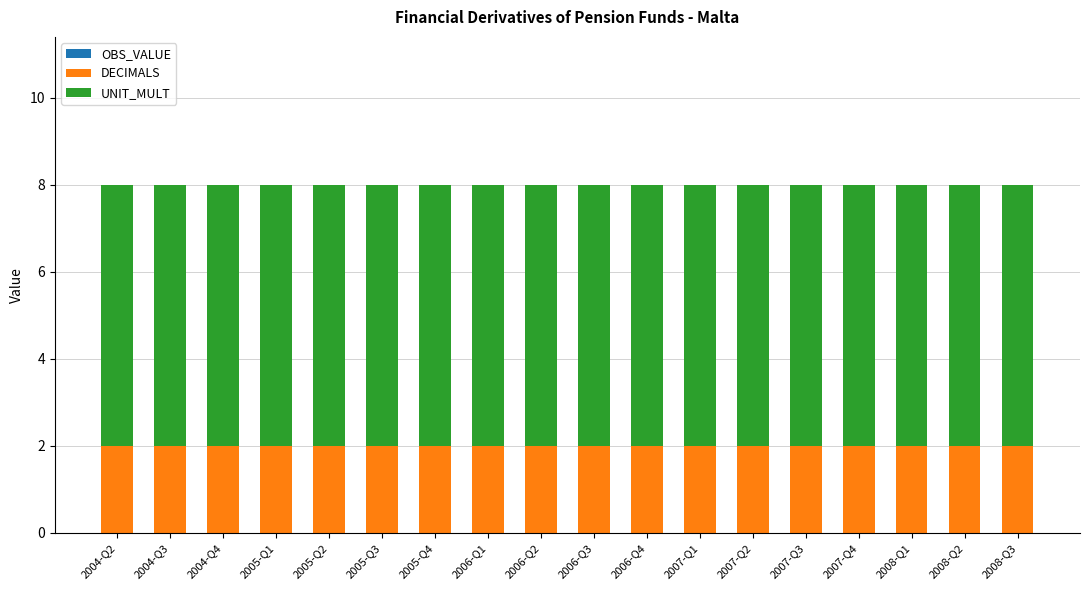

The value of DECIMALS at 2007-Q1 is 1. True or false?

False